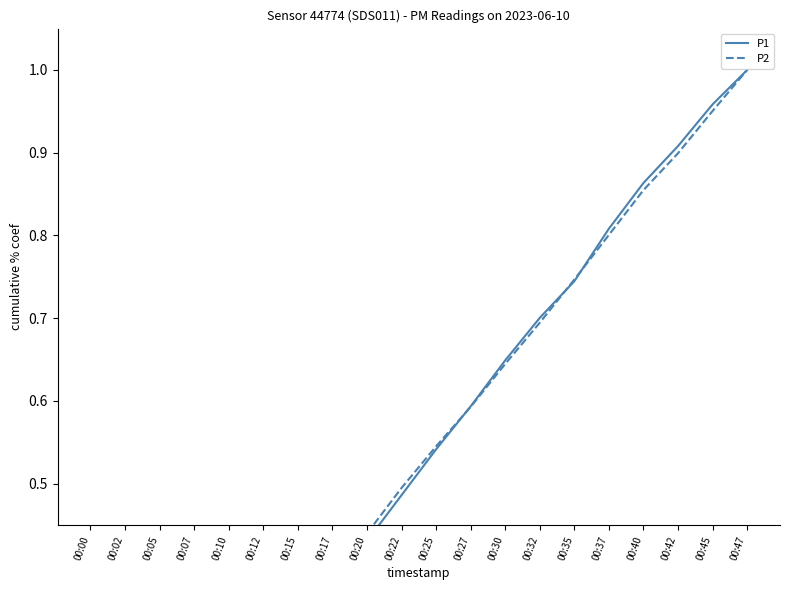

Where is P2 nearest to the value 0?

00:00